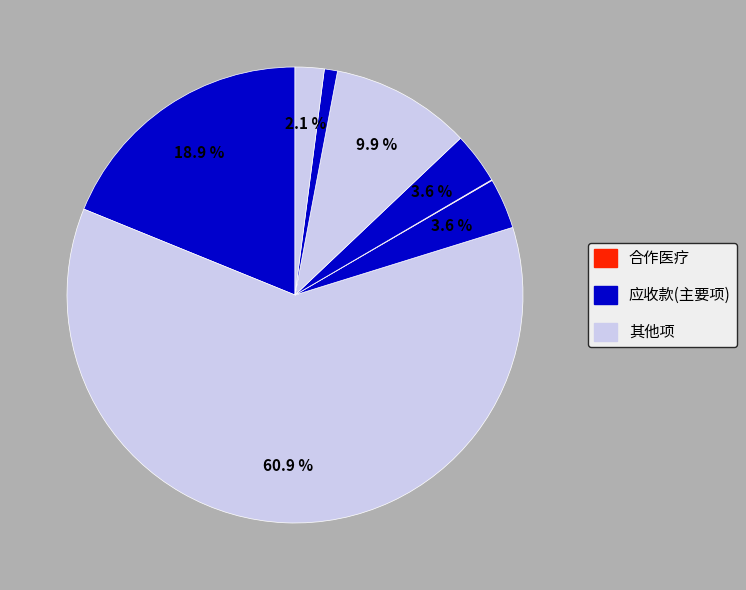

To the nearest percent, what is the average slice percentage?

12%